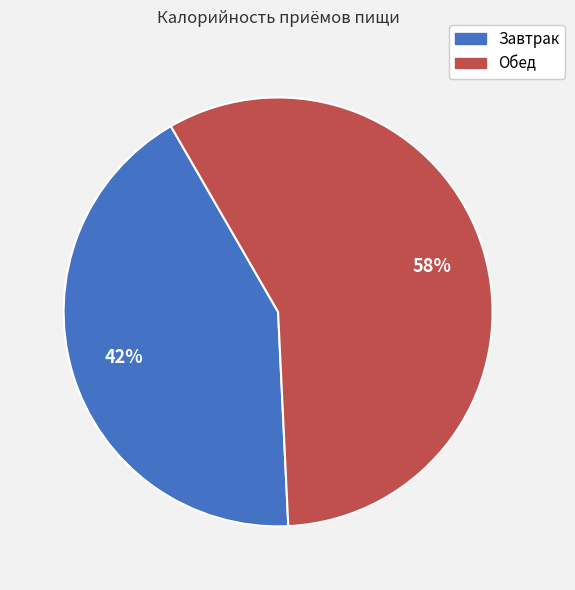

To the nearest percent, what percentage of the pie is Завтрак?

42%